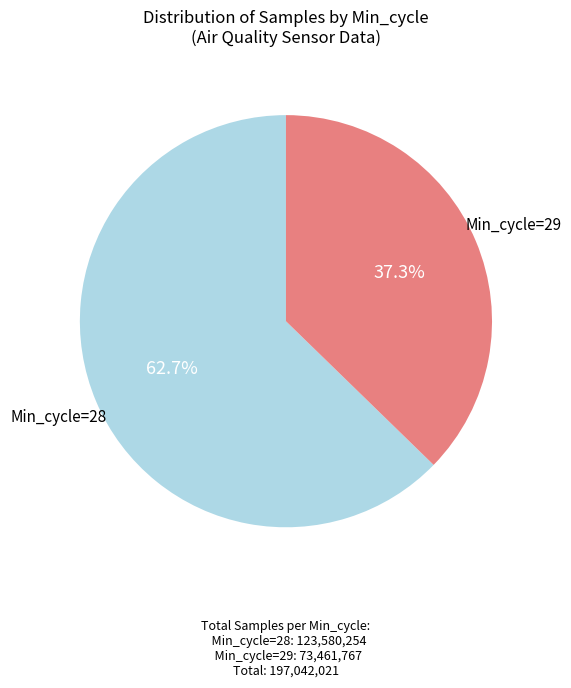

Does any single category account for the majority?

Yes